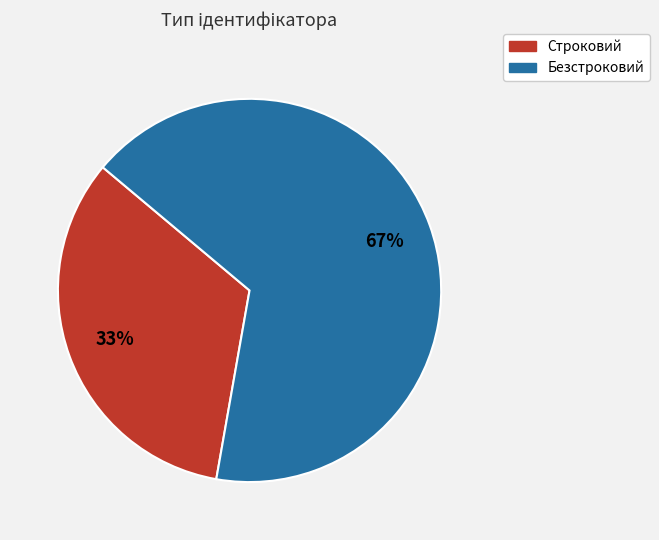

Which slice is the largest?

Безстроковий